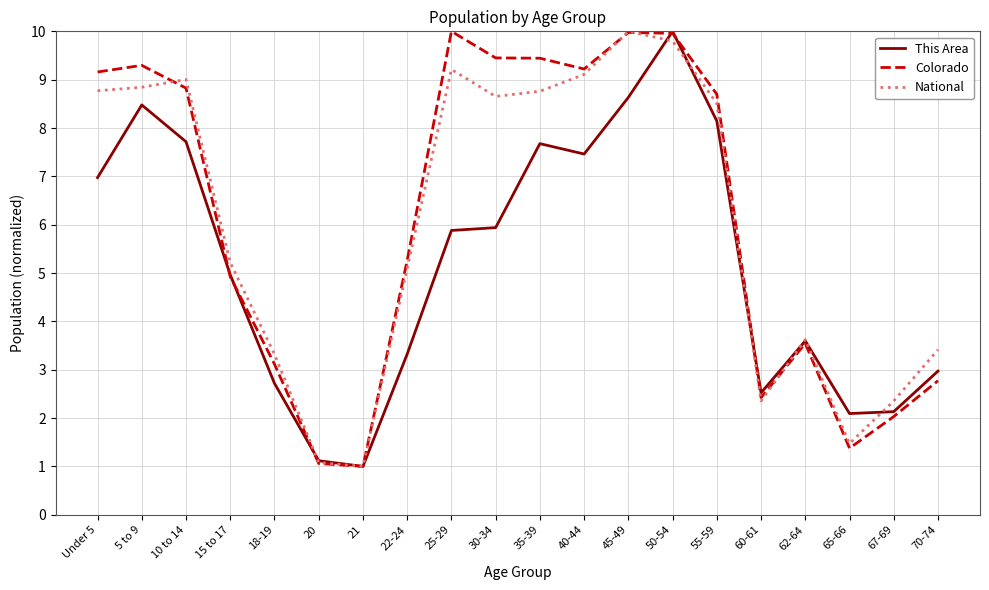

What is the difference between the highest and lowest values at 40-44?

1.8